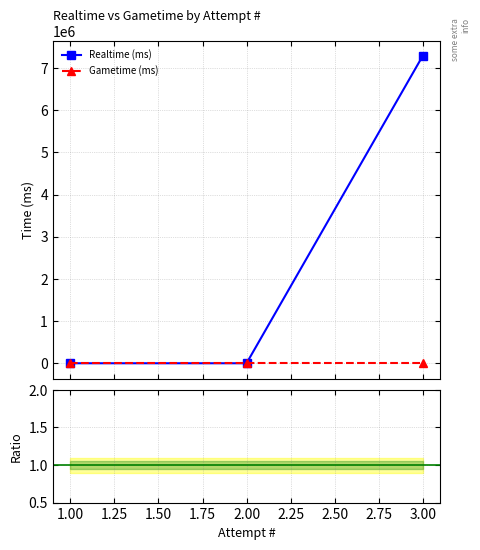

What is the highest value of the Realtime (ms) series?

7285844